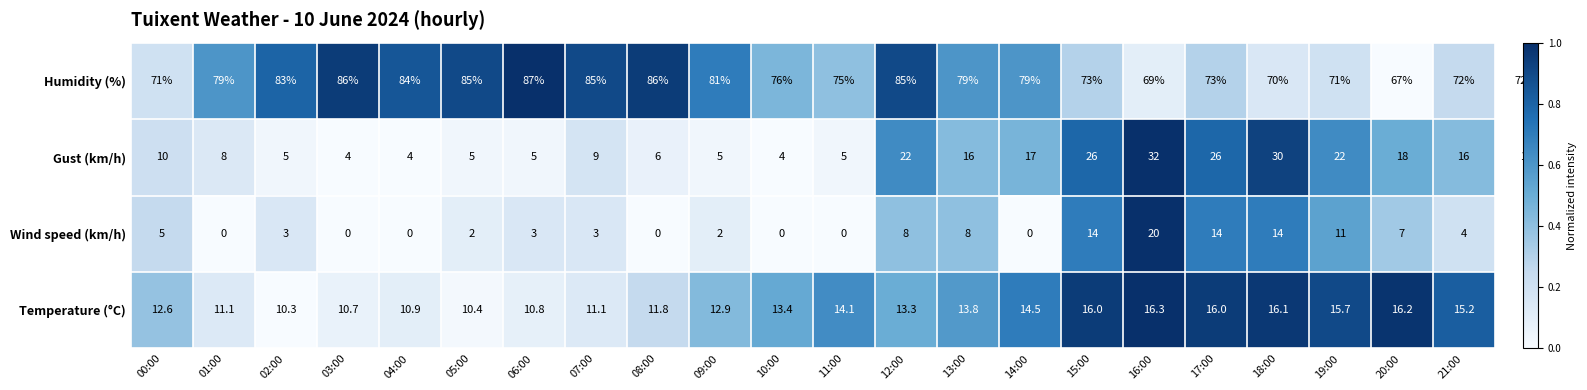

Which series has the largest range (max minus min)?

Gust (km/h)